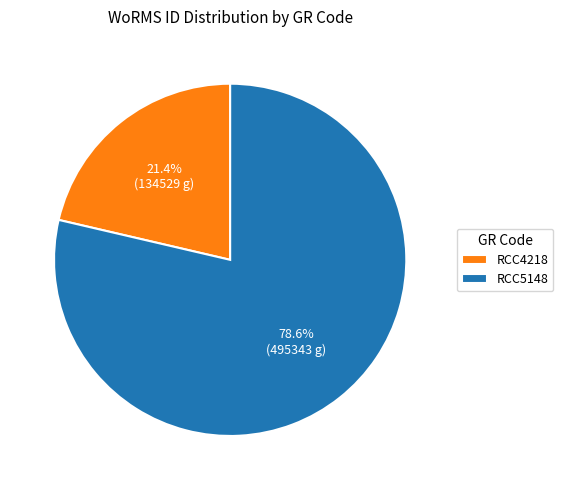

To the nearest percent, what is the difference between the RCC4218 and RCC5148 slice percentages?

57%